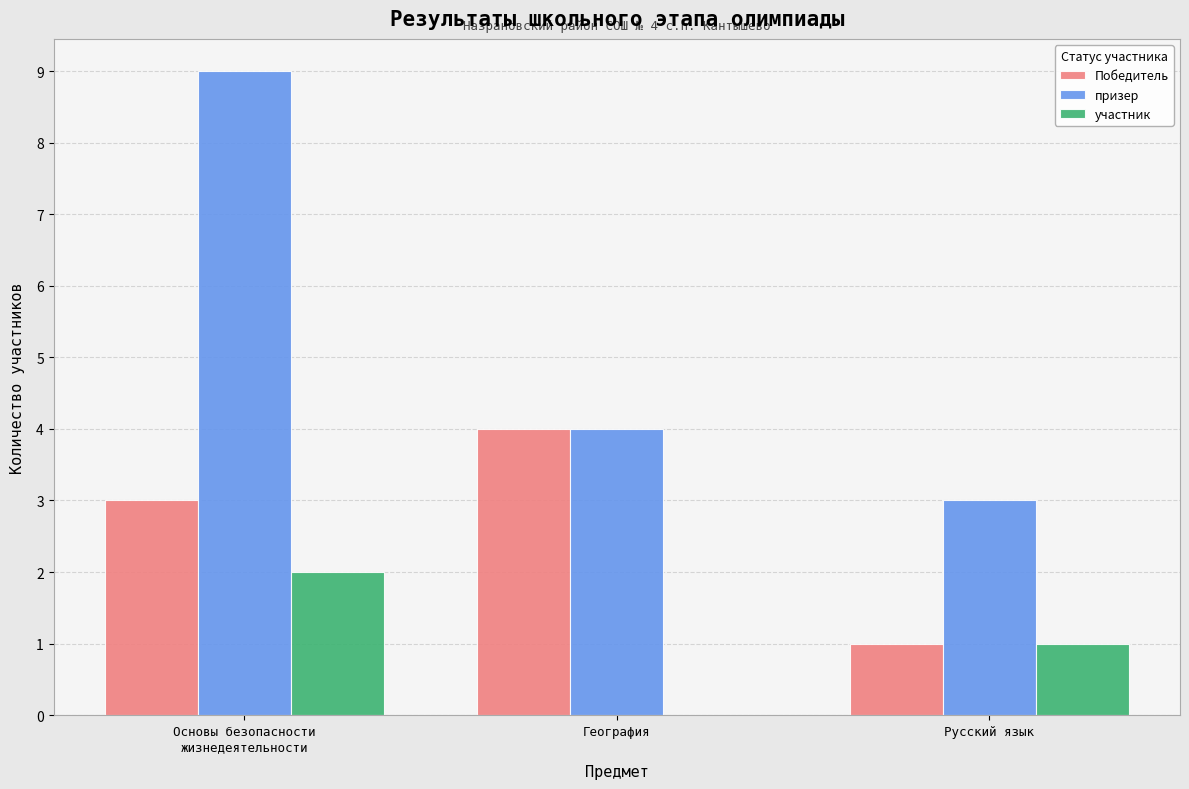

What is the sum of all Победитель values?

8